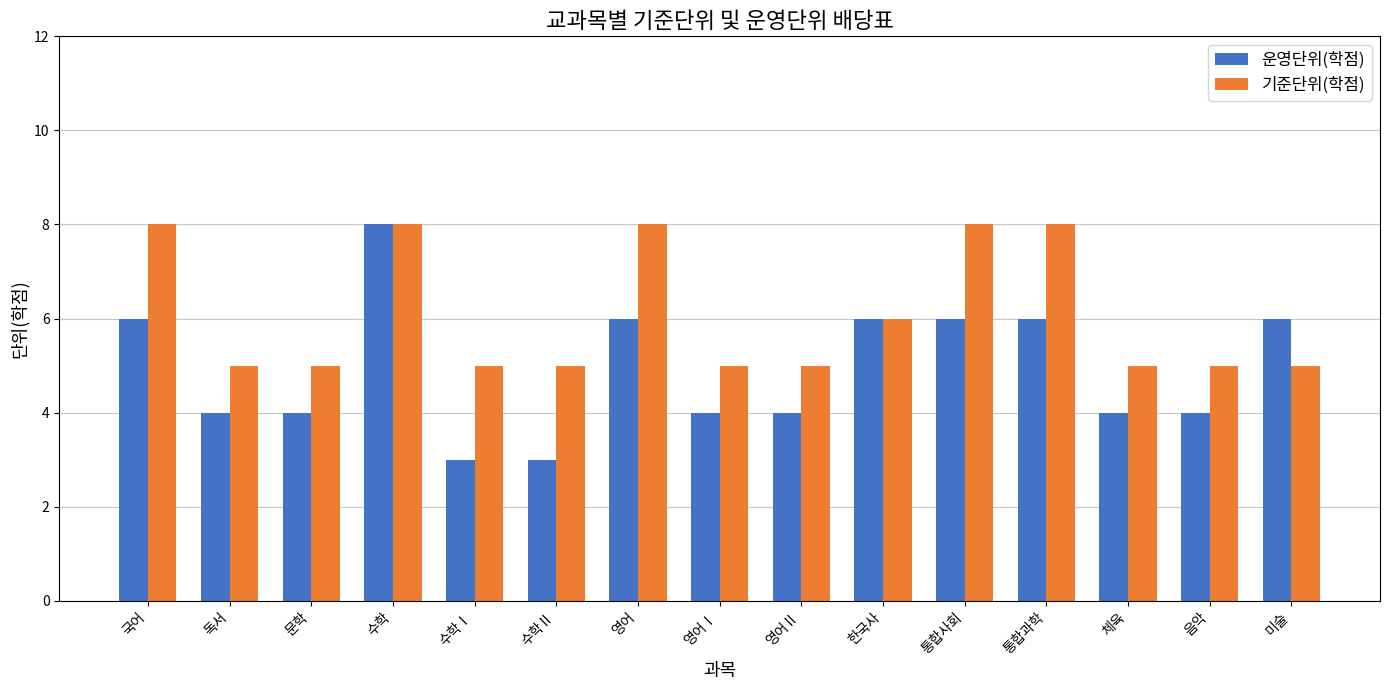

What position from the left is 국어?

1